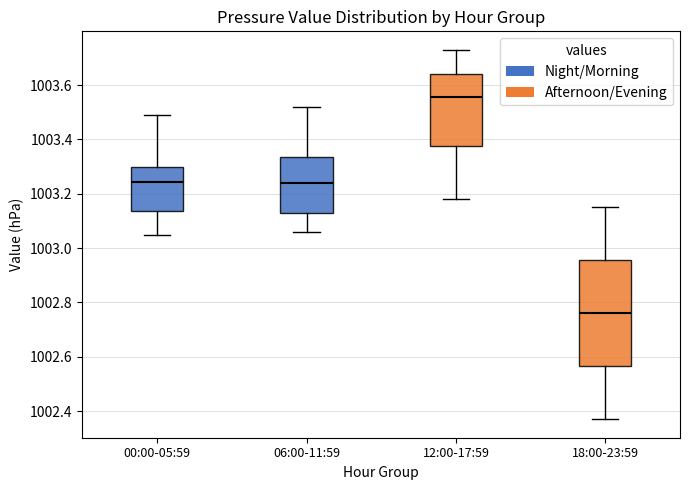

Comparing the boxes themselves (not the whiskers), which one is the tallest?

18:00-23:59